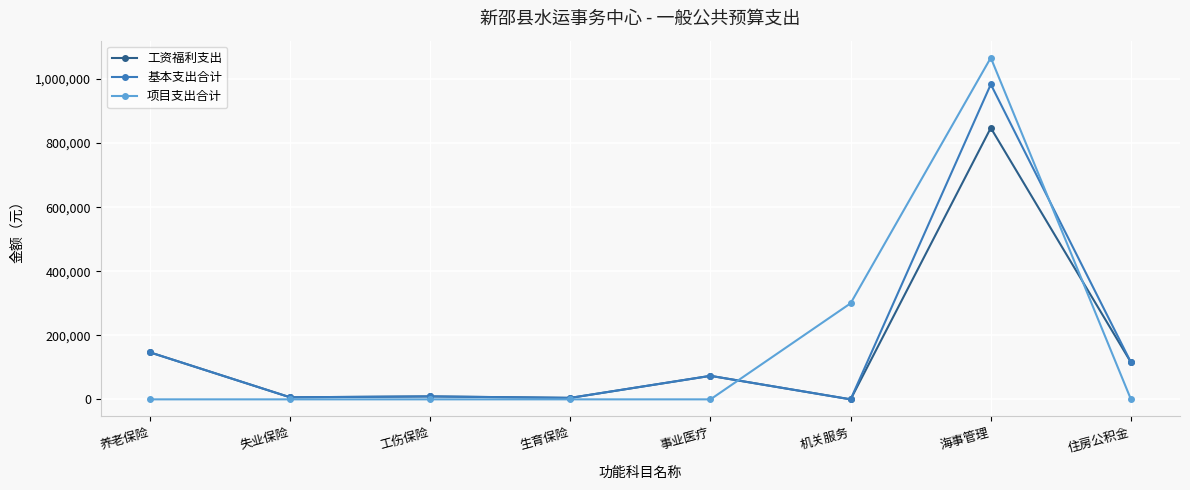

Which category has the highest value in the 基本支出合计 series?

海事管理